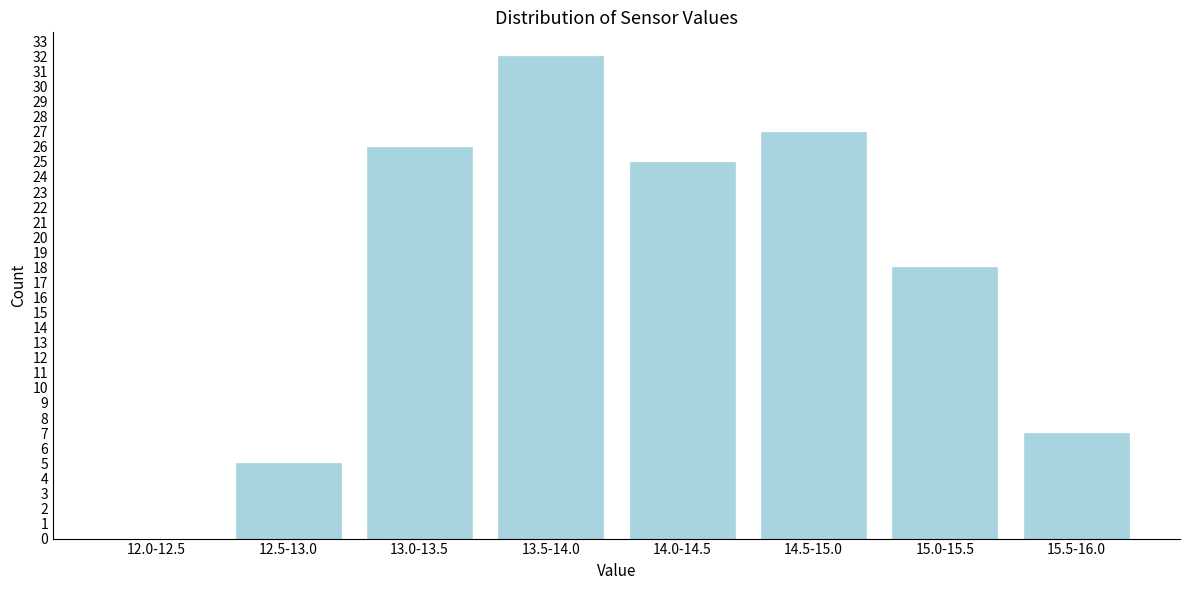

Between 12.0-12.5 and 12.5-13.0, which is larger?

12.5-13.0